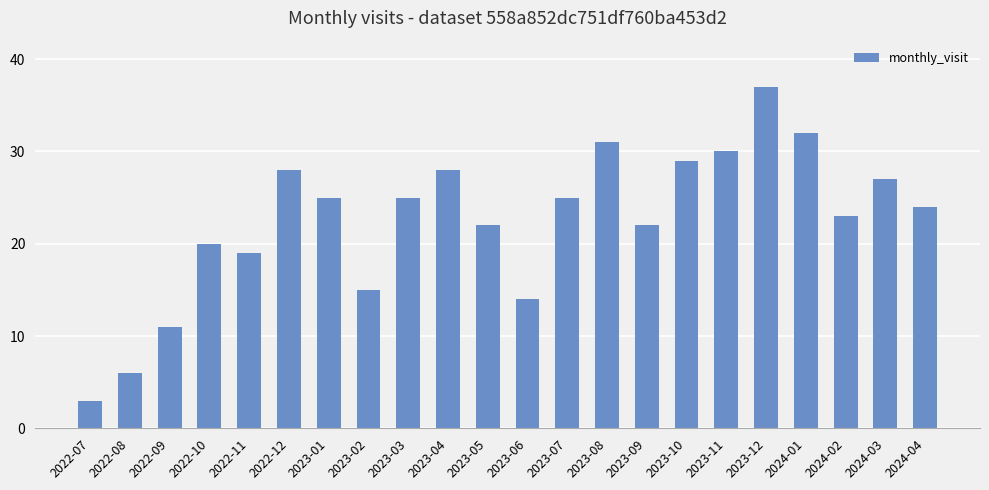

The chart shows a value of 26 at 2022-10. True or false?

False